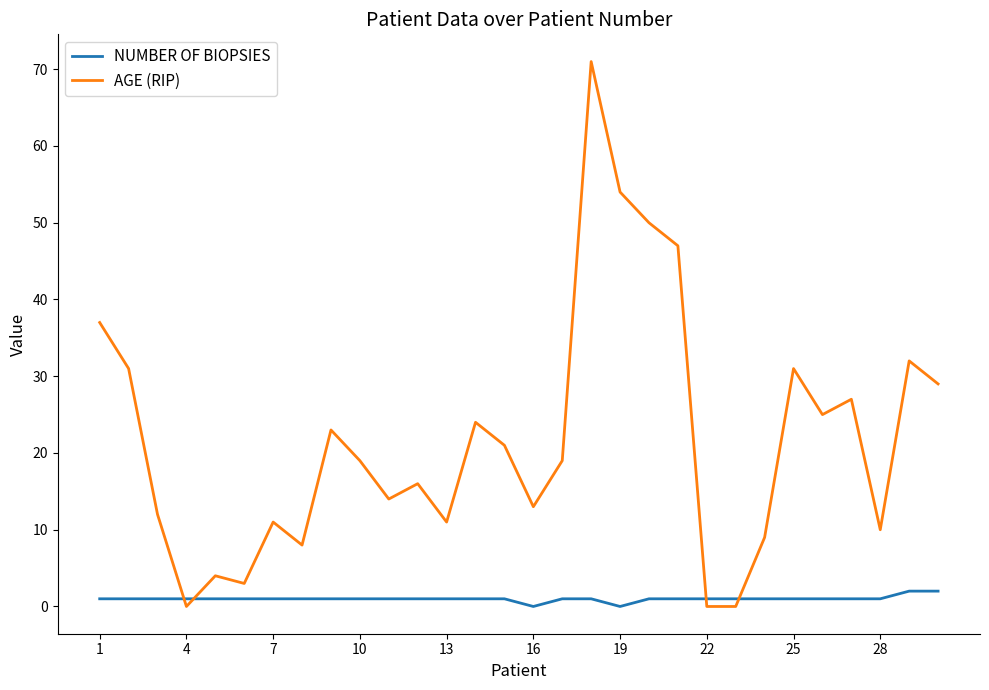

What is the maximum value shown in the chart?

71